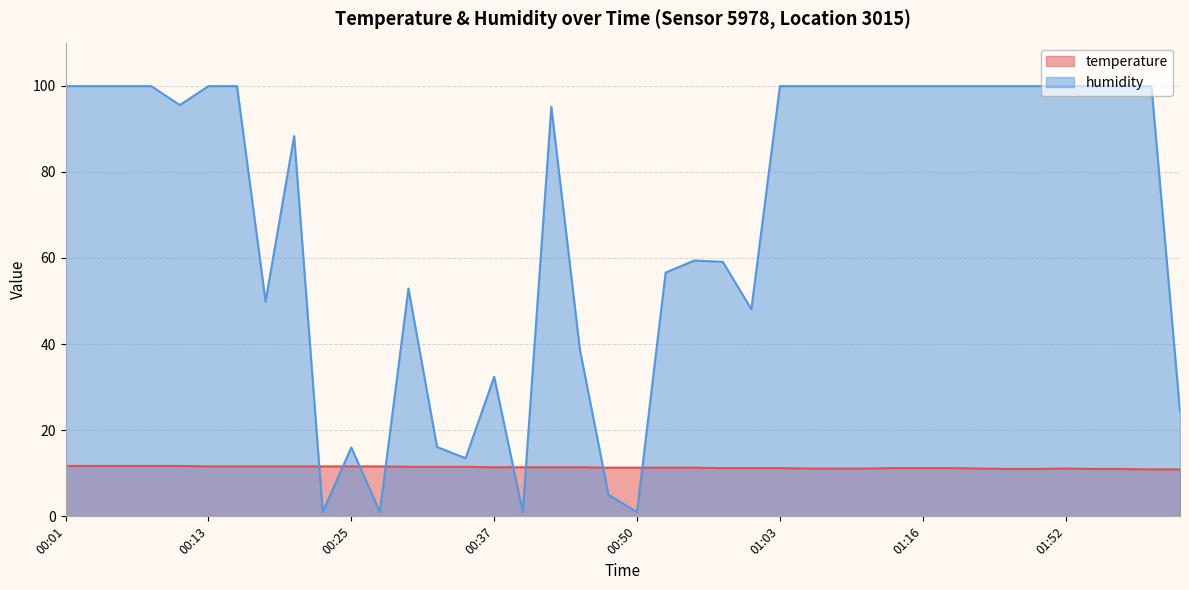

The value of temperature at 00:25 is 6.2. True or false?

False